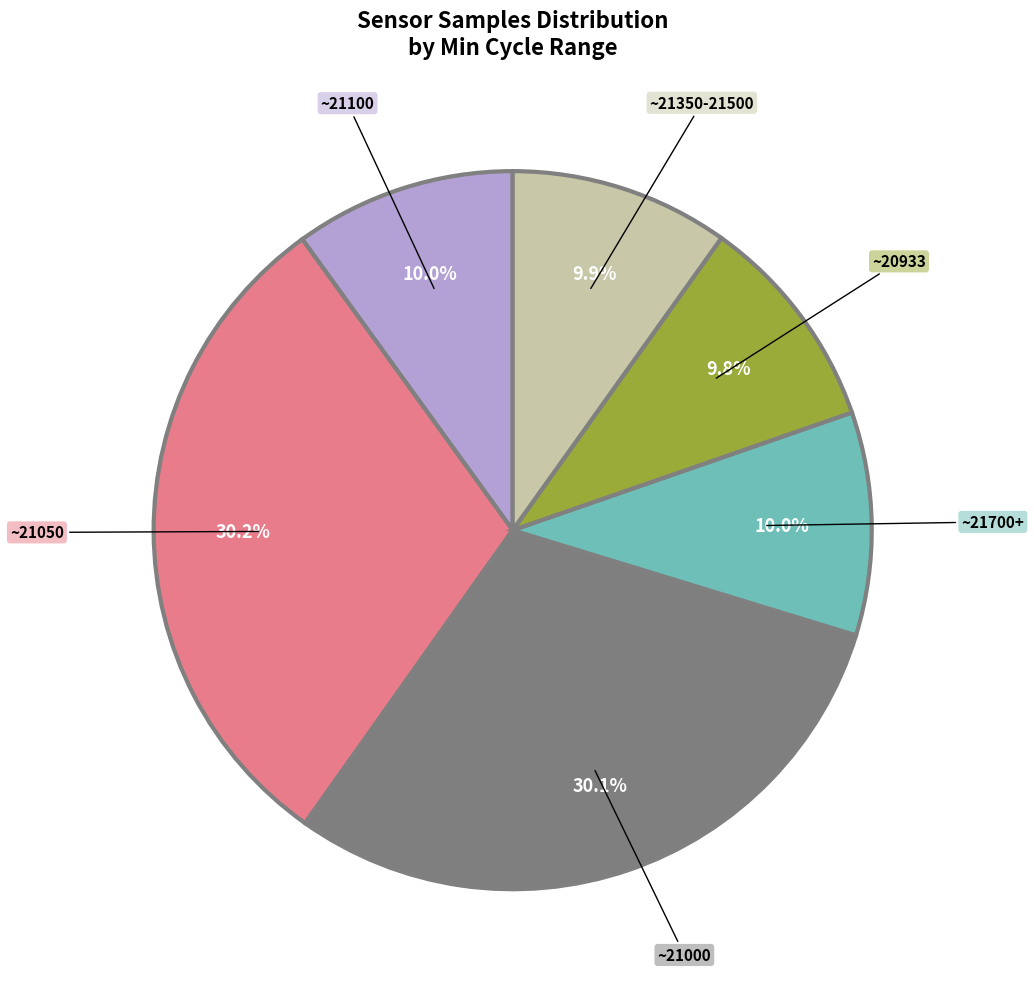

What is the ratio of the value at ~20933 to the value at ~21100?

1.0